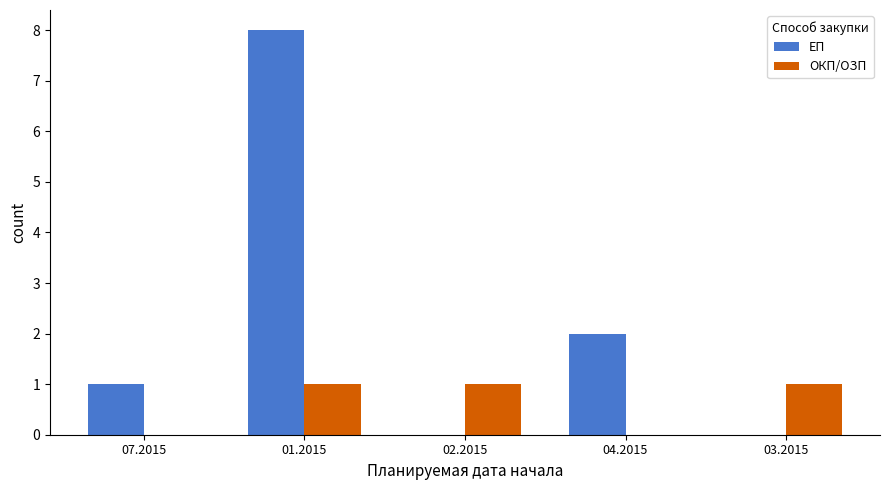

What is the greatest value displayed?

8